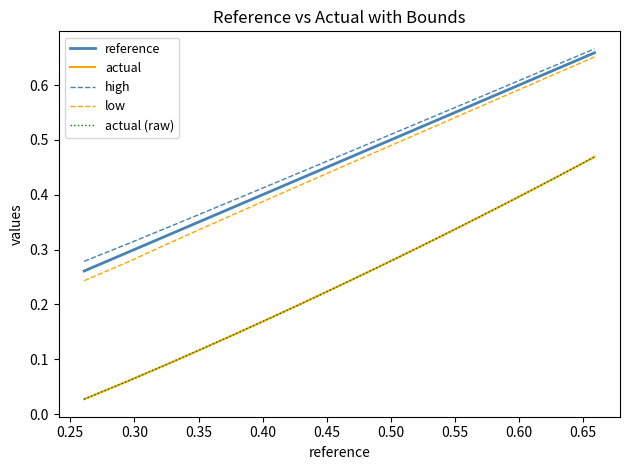

How many lines are shown in the chart?

5